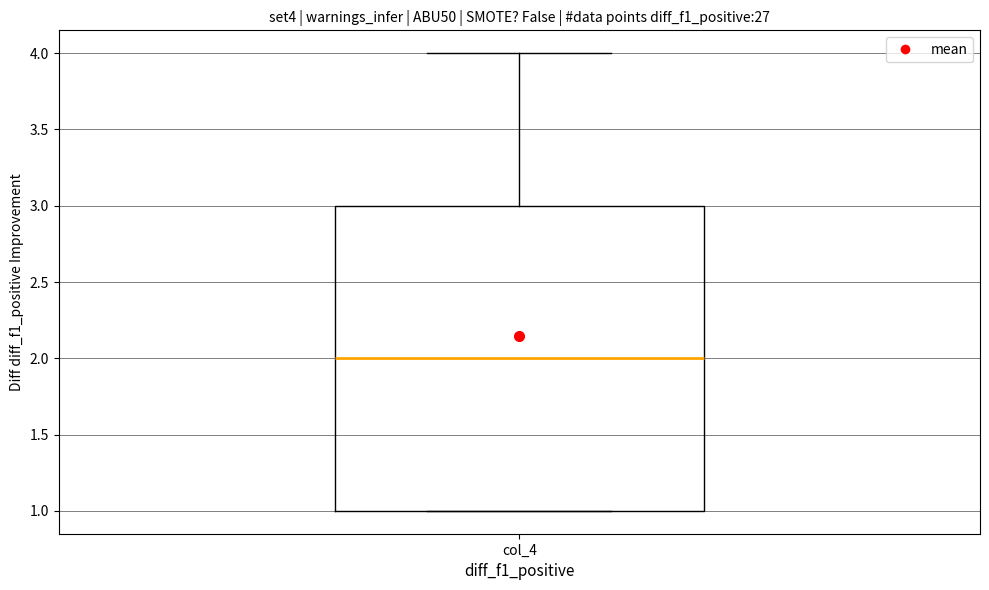

Transcribe this box plot: give where the median line is, the range the box spans, and where the two whiskers end, as read against the y-axis. The values are not printed on the chart, so give them approximately, as read against the axis.

median 2, box 1 to 3, whiskers 1 to 4